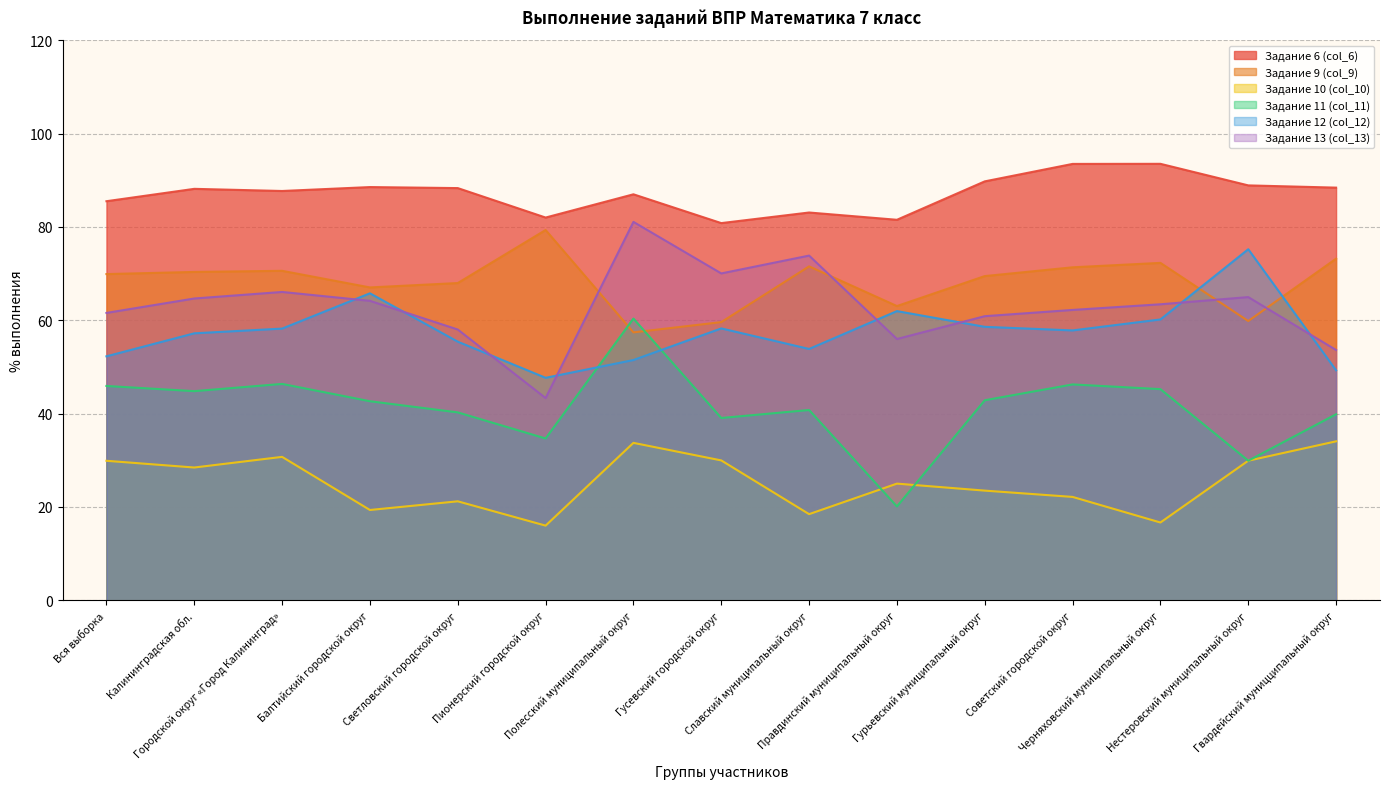

How many data points does each series have?

15